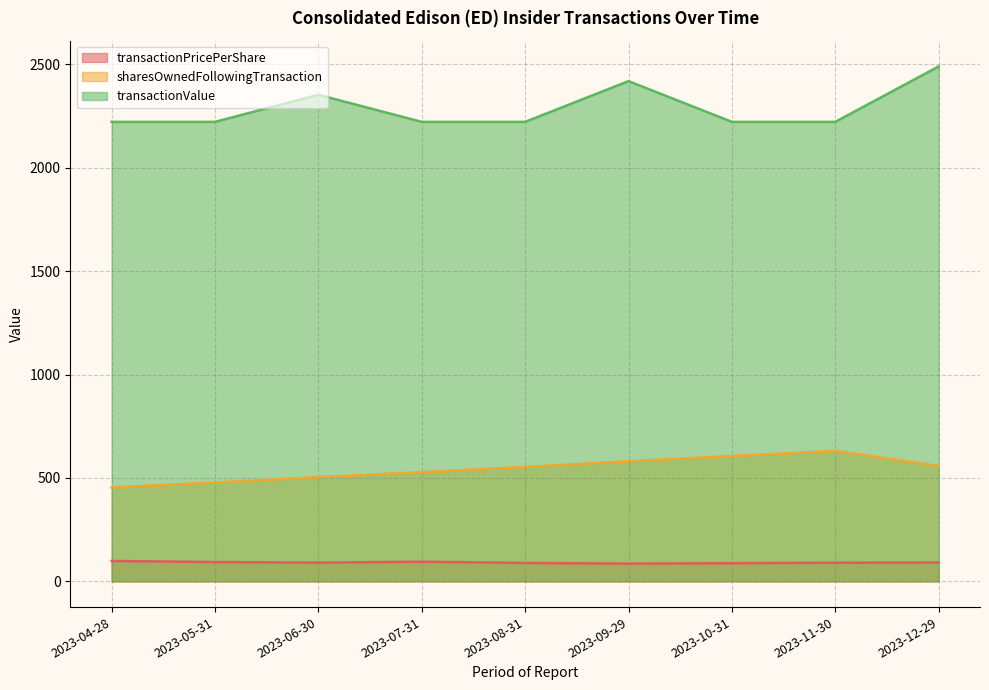

Count the transactionValue values in the range 2222 to 2353.

7